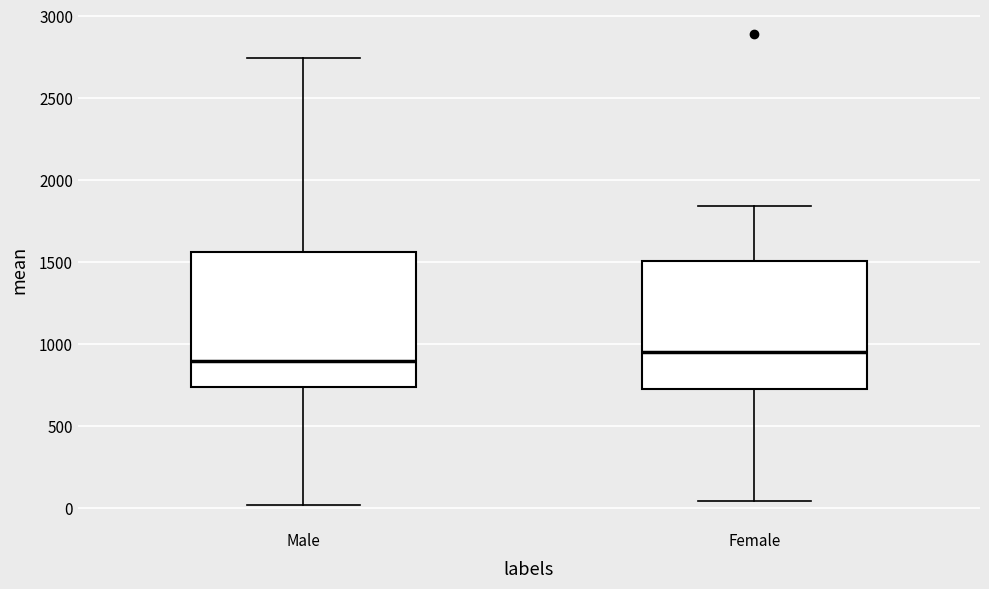

Reading left to right, transcribe this box plot: for each box, give where its median line is, the range the box spans, and where its two whiskers end, as read against the y-axis. The values are not printed on the chart, so give them approximately, as read against the axis.

Male: median 900, box 750 to 1550, whiskers 0 to 2750
Female: median 950, box 750 to 1500, whiskers 50 to 1850